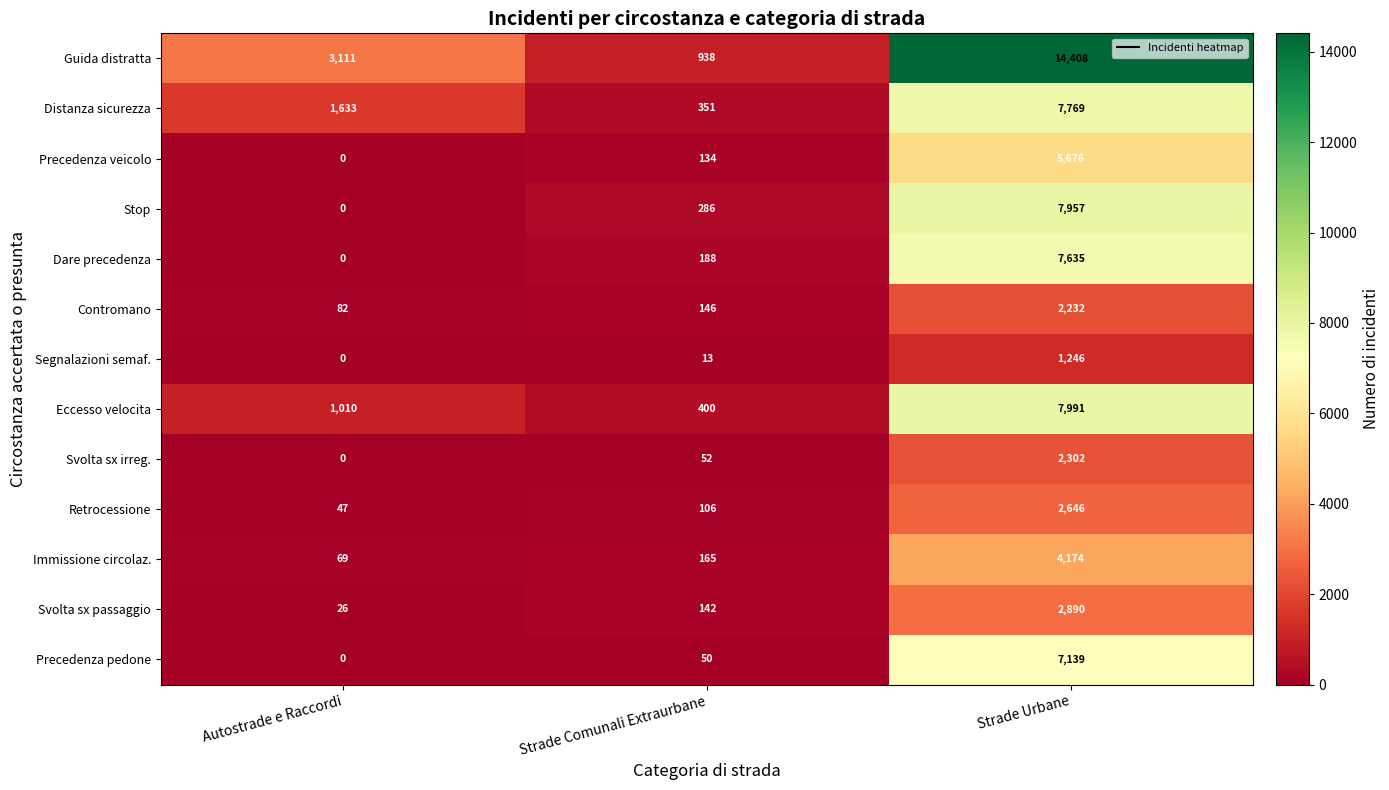

The value of Guida distratta at Autostrade e Raccordi is 3111. True or false?

True